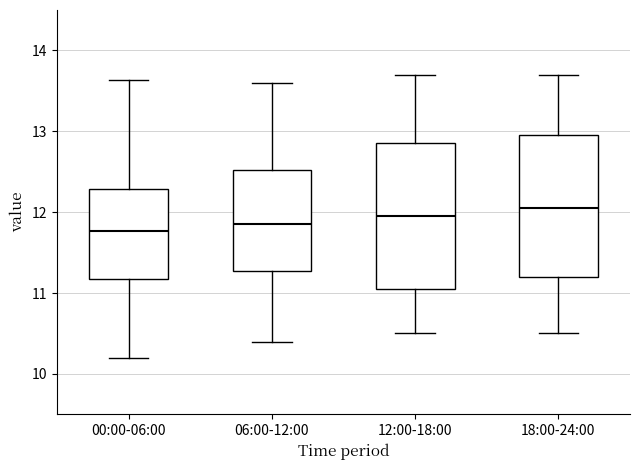

Reading left to right, read every box against the y-axis: the position of its median line, the range the box covers, and the ends of its whiskers. The values are not printed on the chart, so give them approximately, as read against the axis.

00:00-06:00: median 11.8, box 11.2 to 12.3, whiskers 10.2 to 13.6
06:00-12:00: median 11.9, box 11.3 to 12.5, whiskers 10.4 to 13.6
12:00-18:00: median 12.0, box 11.1 to 12.9, whiskers 10.5 to 13.7
18:00-24:00: median 12.1, box 11.2 to 13.0, whiskers 10.5 to 13.7